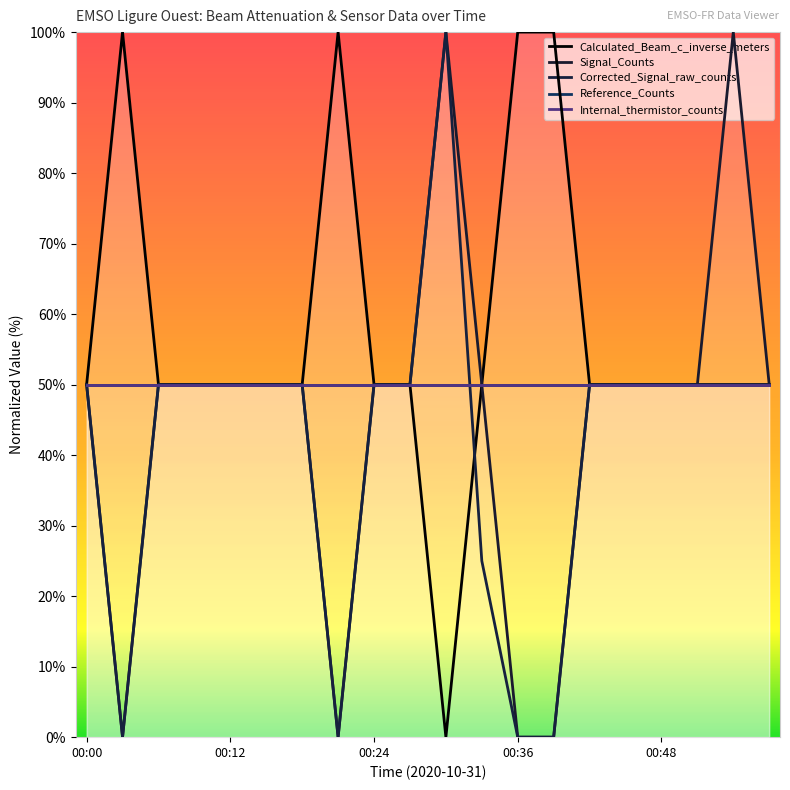

What is the value of the Corrected_Signal_raw_counts point at the 7th from the left?

50.0